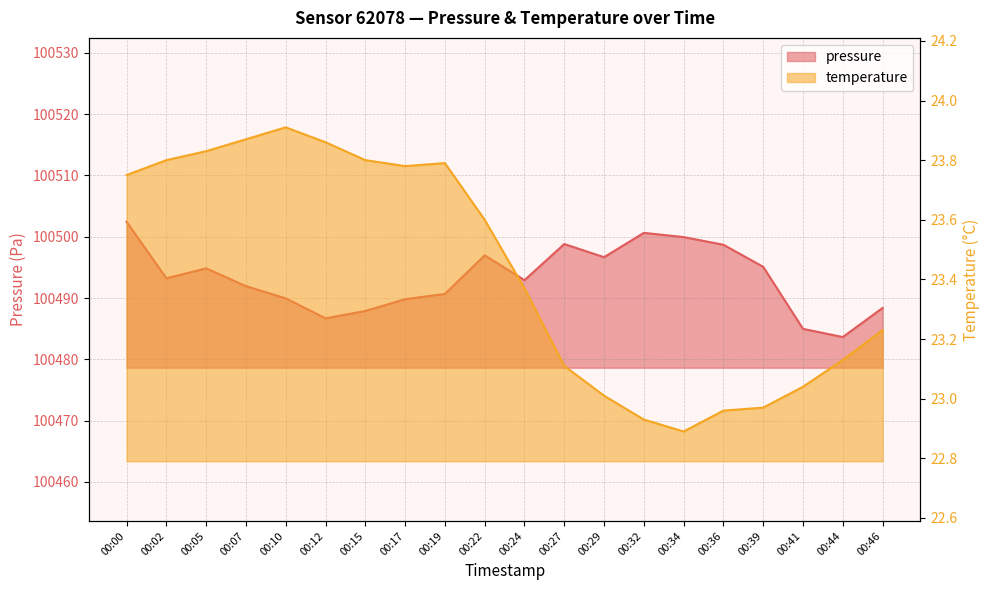

Reading right to left, extract all data points from this chart.

pressure: 100488.4	100483.6	100485.0	100495.1	100498.7	100499.9	100500.6	100496.7	100498.8	100492.9	100497.0	100490.7	100489.8	100487.9	100486.7	100489.9	100491.9	100494.8	100493.2	100502.4
temperature: 23.2	23.1	23.0	23.0	23.0	22.9	22.9	23.0	23.1	23.4	23.6	23.8	23.8	23.8	23.9	23.9	23.9	23.8	23.8	23.8